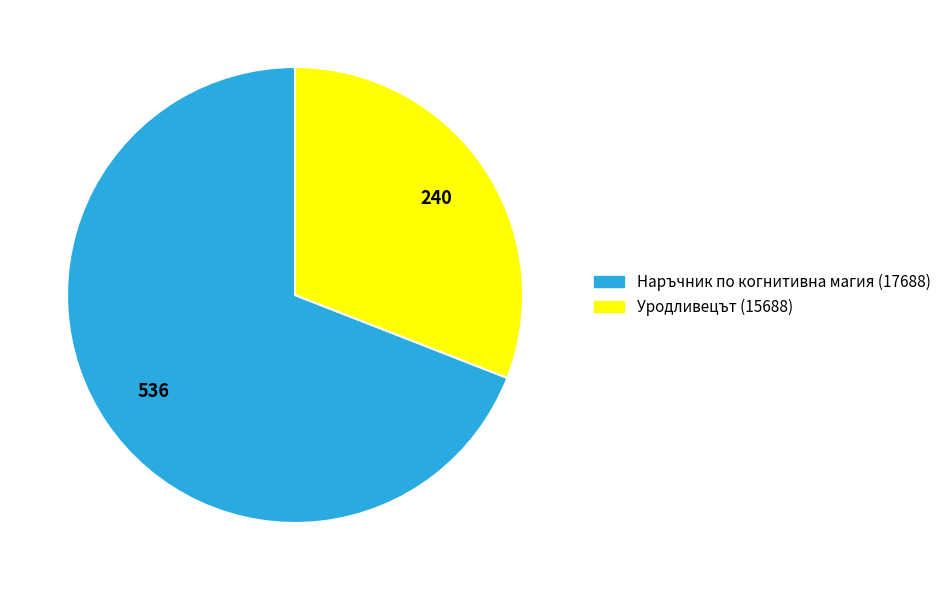

Do Уродливецът (15688) and Наръчник по когнитивна магия (17688) together represent more than half of the pie?

Yes